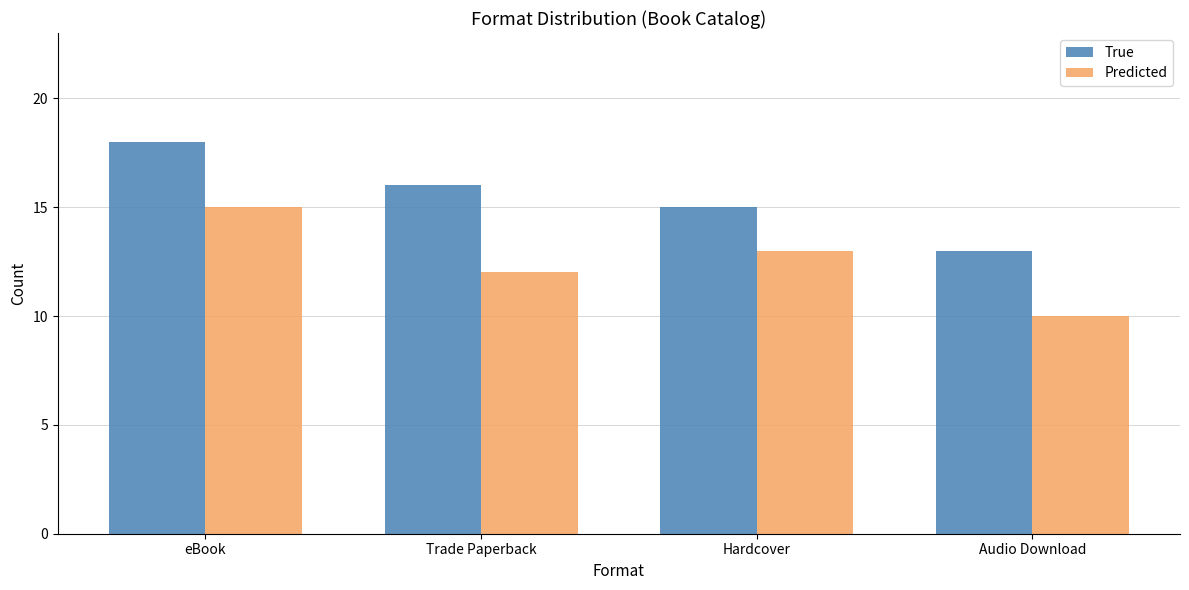

At which category is the sum across all series the highest?

eBook